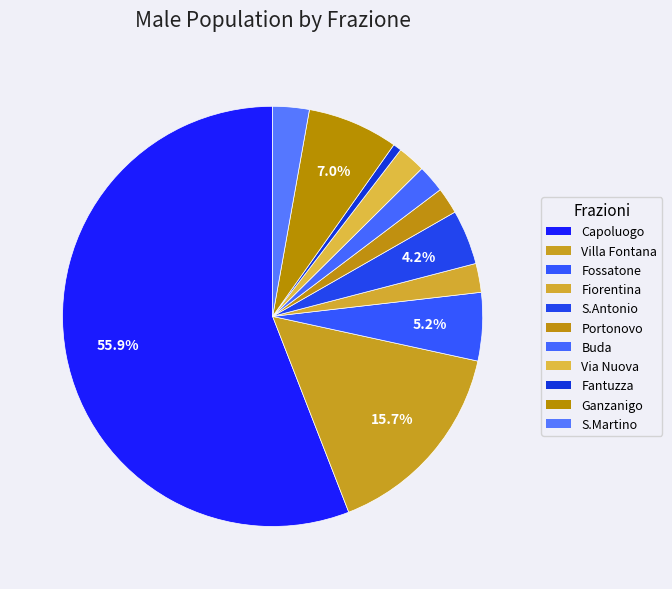

How many segments does this pie chart have?

11